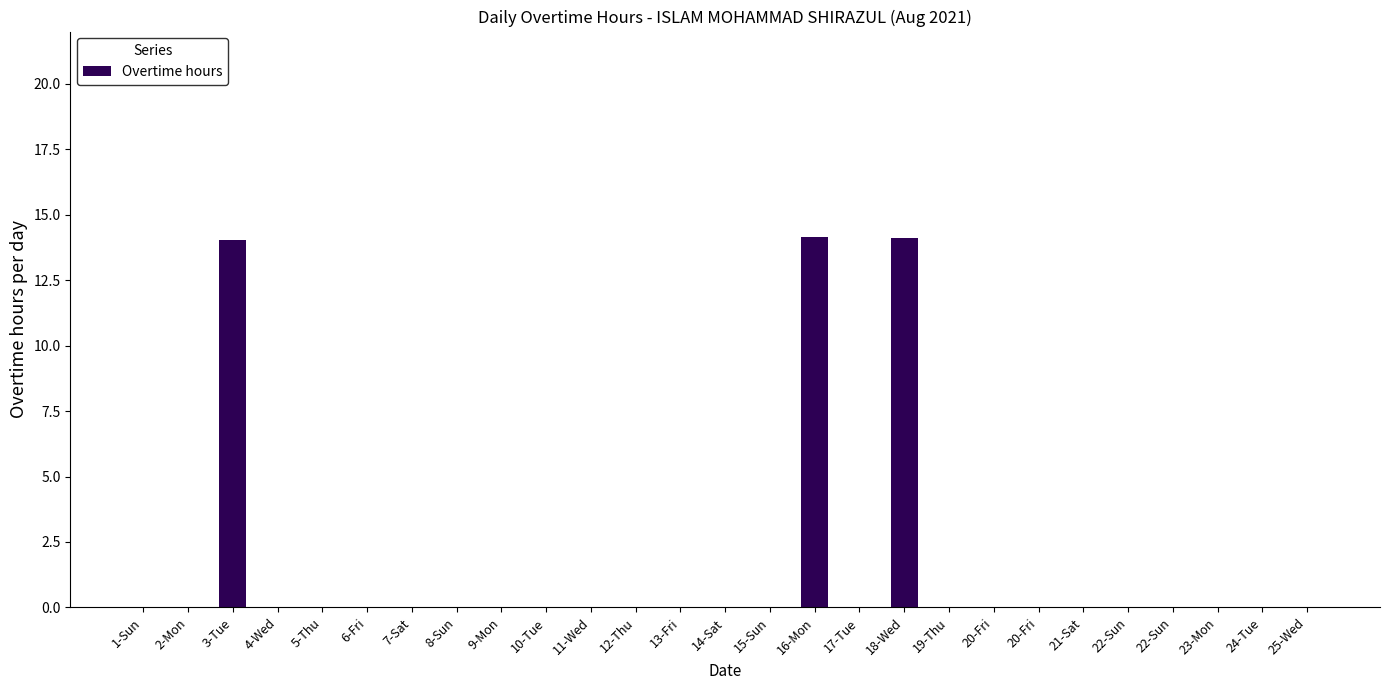

Count the number of categories in the chart.

27